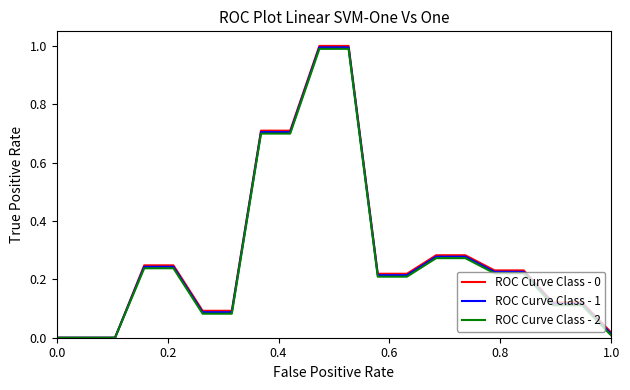

What is the greatest value displayed?

1.0